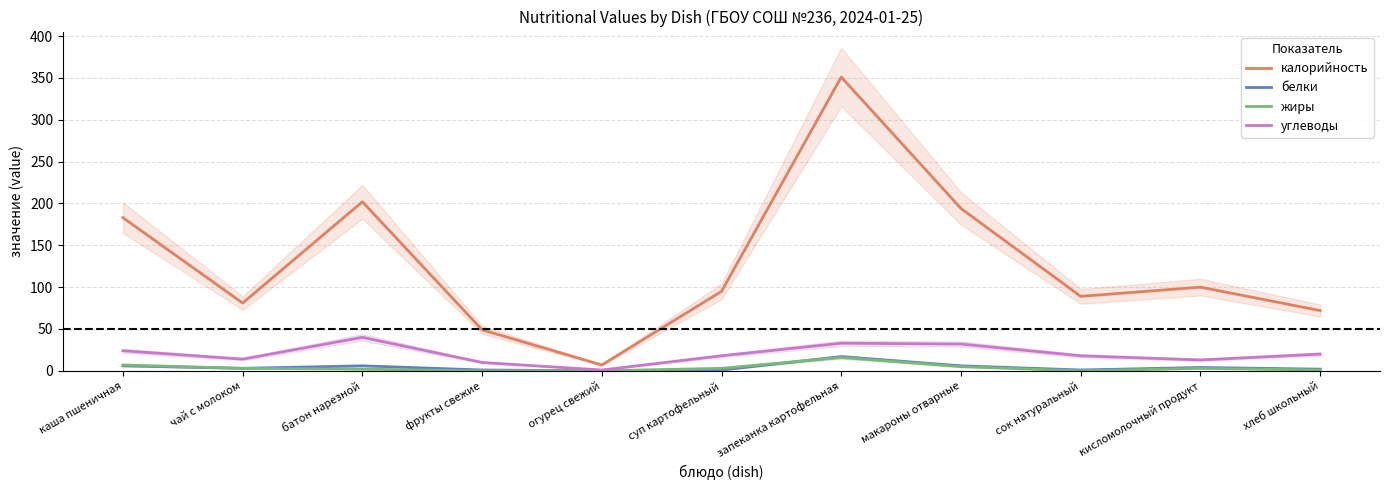

What is the maximum value for белки?

17